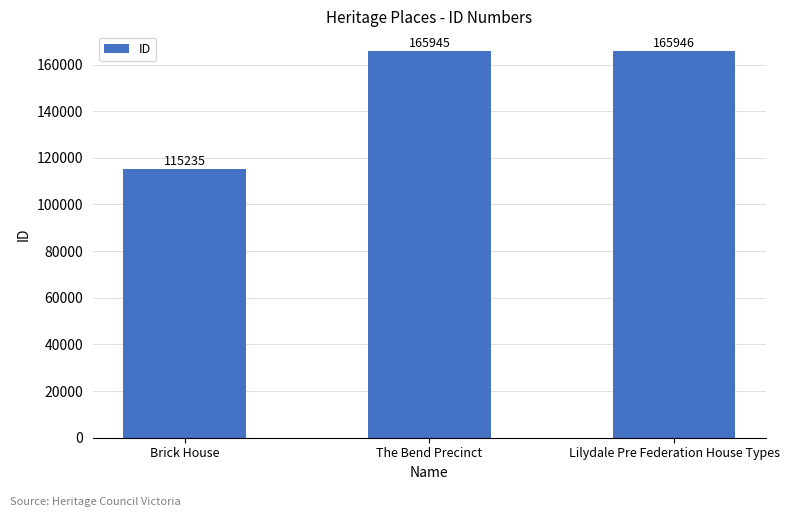

What is the sum of the values at The Bend Precinct and Lilydale Pre Federation House Types?

331891